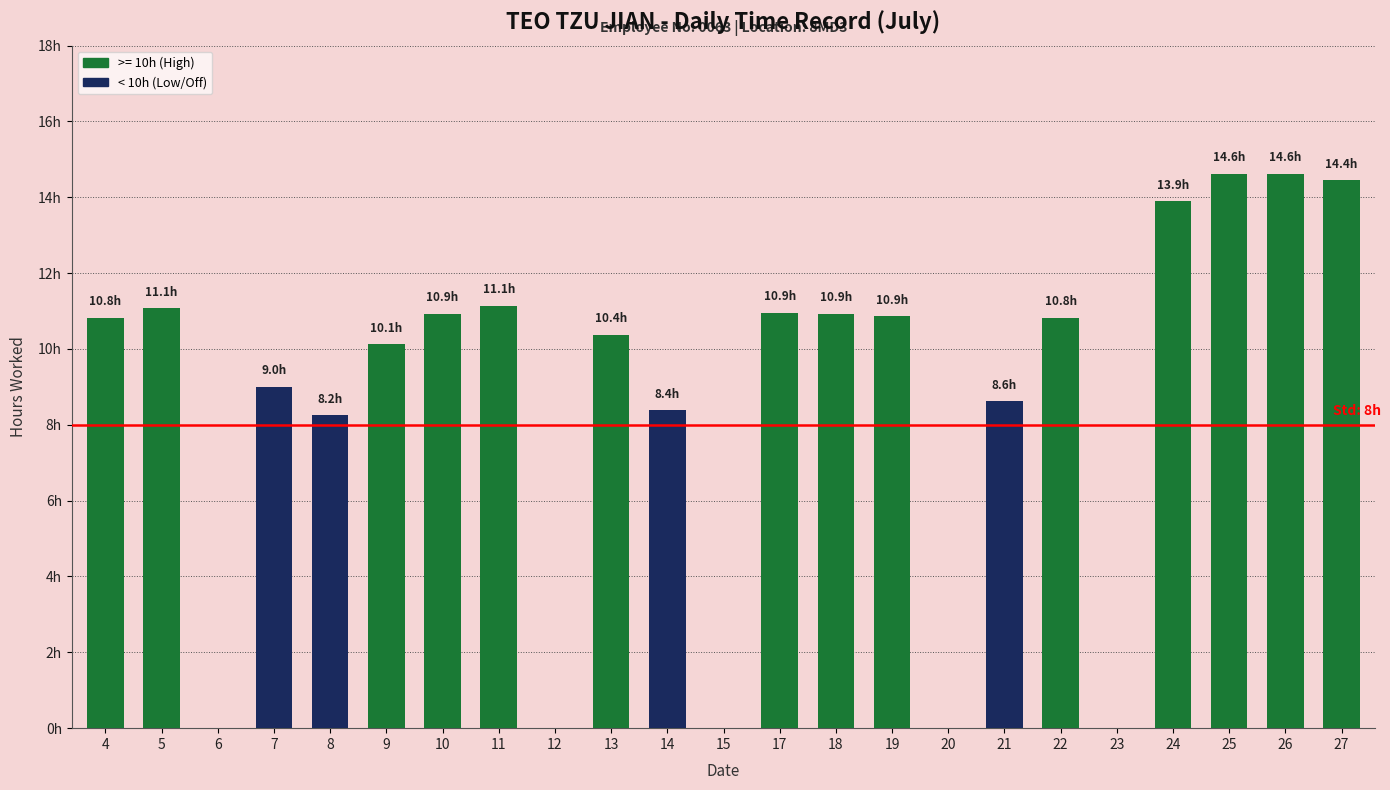

Reading right to left, what are all the values shown in this chart?

14.4	14.6	14.6	13.9	0.0	10.8	8.6	0.0	10.9	10.9	10.9	0.0	8.4	10.4	0.0	11.1	10.9	10.1	8.2	9.0	0.0	11.1	10.8